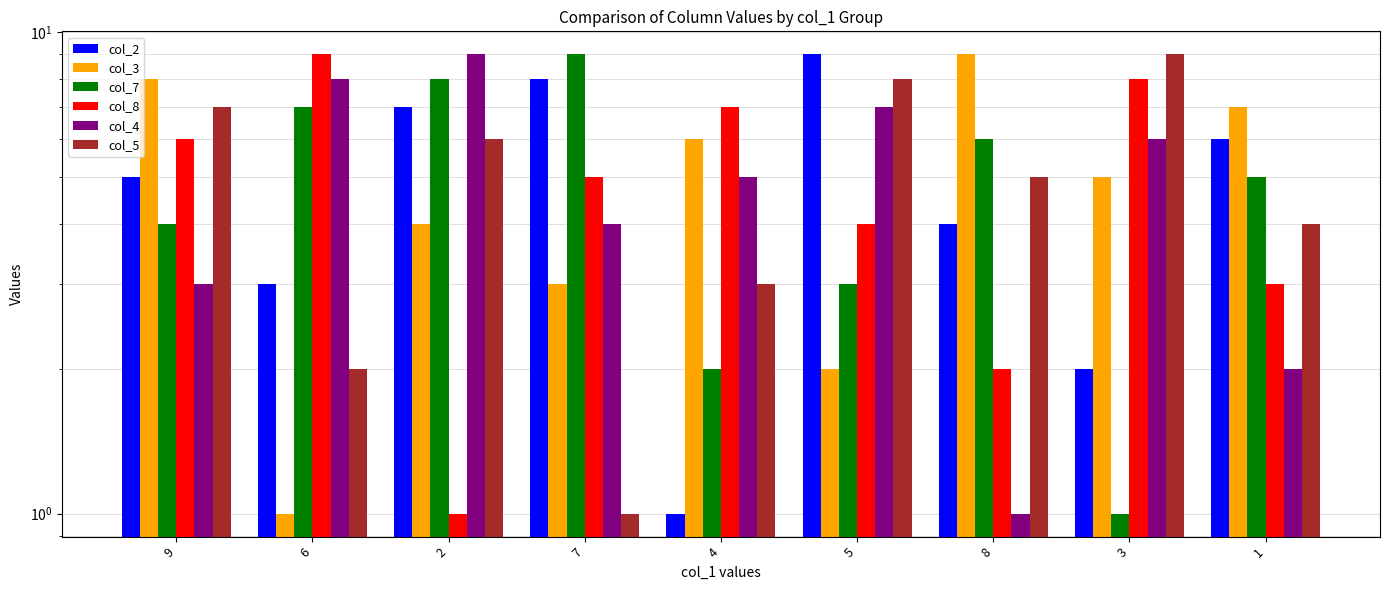

How many bars are there in each group?

6